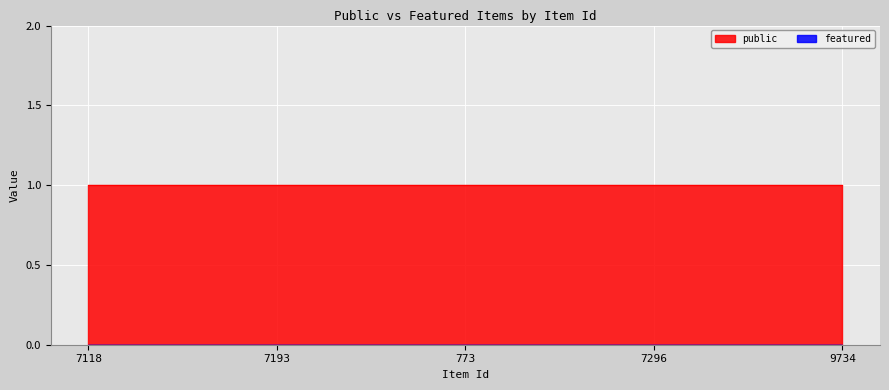

How many lines are shown in the chart?

2